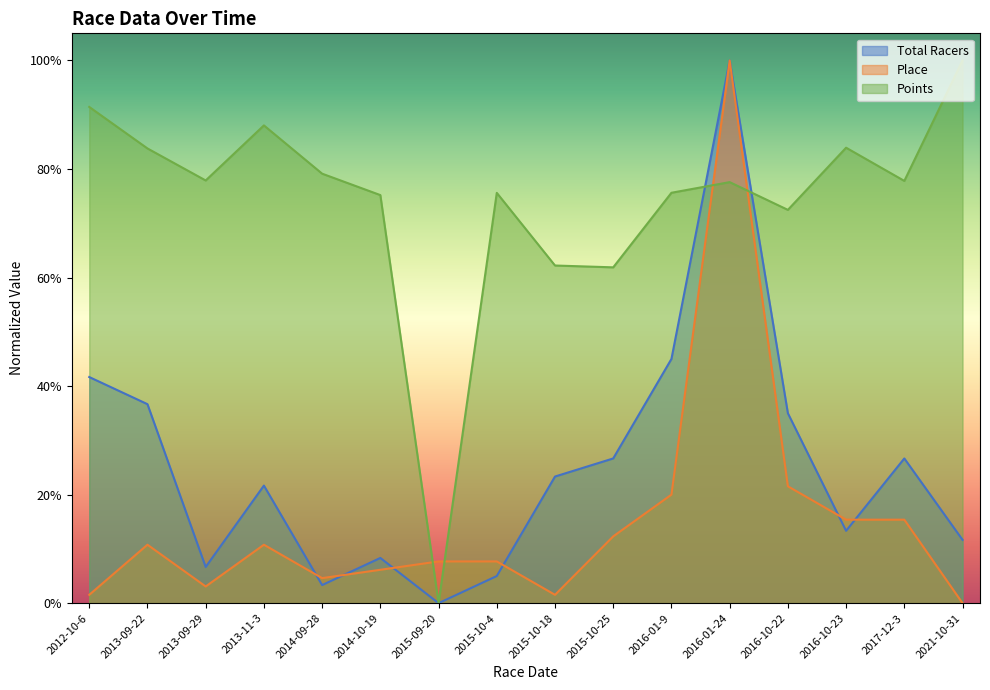

Which series has the largest total across all categories?

Points